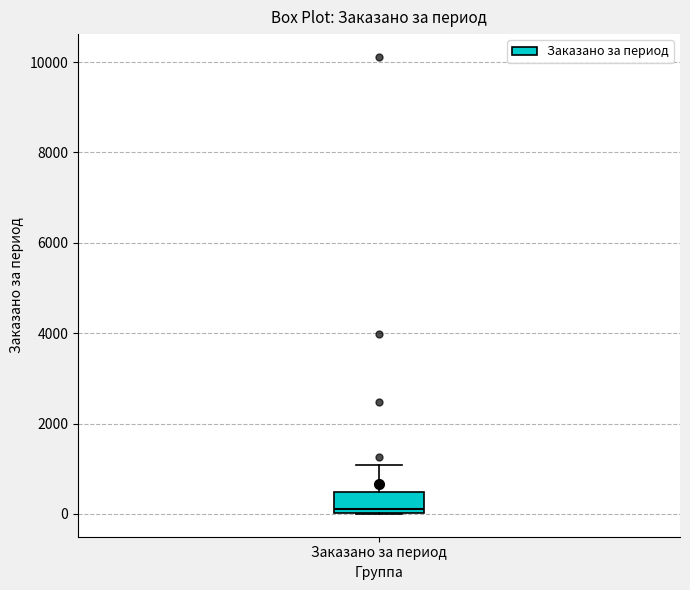

Where does the median line of the box for Заказано за период sit on the y-axis? The values are not printed on the chart, so give them approximately, as read against the axis.

200